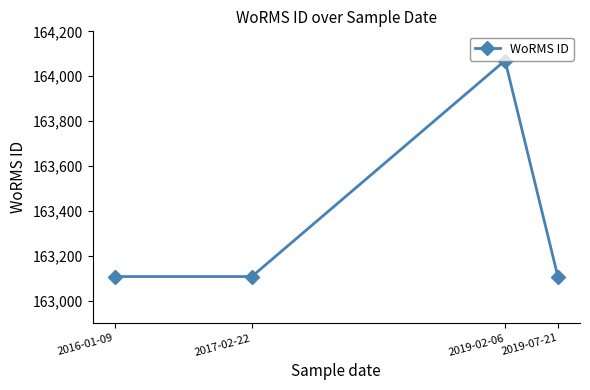

What is the ratio of the value at 2017-02-22 to the value at 2016-01-09?

1.0